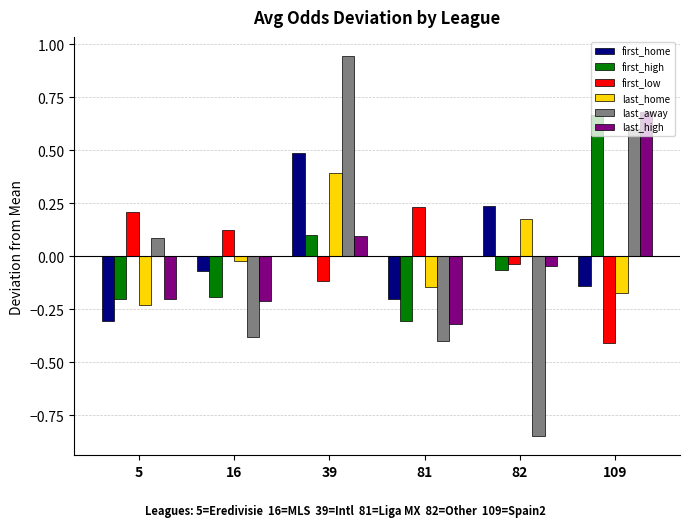

At which category is the sum across all series the highest?

39